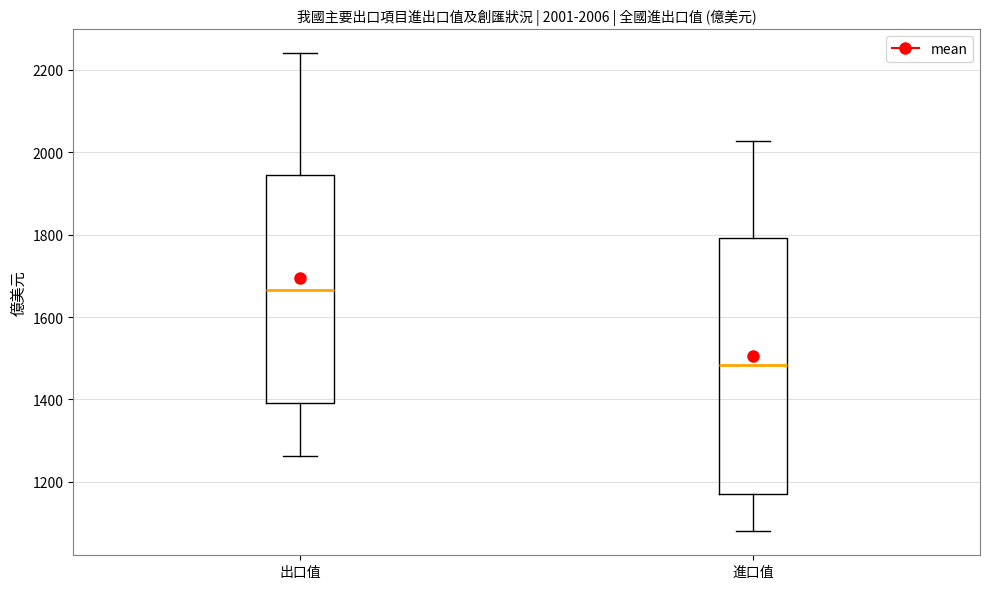

Which box has the lowest median line?

進口值